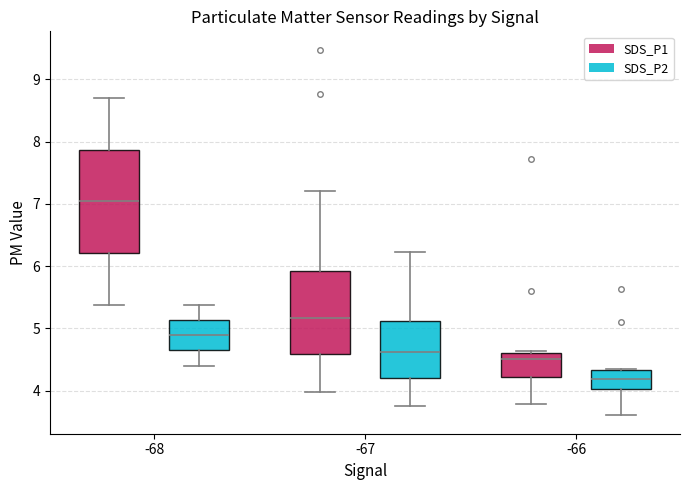

Reading left to right, read every box against the y-axis: the position of its median line, the range the box covers, and the ends of its whiskers. The values are not printed on the chart, so give them approximately, as read against the axis.

-68 (SDS_P1): median 7.0, box 6.2 to 7.9, whiskers 5.4 to 8.7
-68 (SDS_P2): median 4.9, box 4.6 to 5.1, whiskers 4.4 to 5.4
-67 (SDS_P1): median 5.2, box 4.6 to 5.9, whiskers 4.0 to 7.2
-67 (SDS_P2): median 4.6, box 4.2 to 5.1, whiskers 3.8 to 6.2
-66 (SDS_P1): median 4.5, box 4.2 to 4.6, whiskers 3.8 to 4.6
-66 (SDS_P2): median 4.2, box 4.0 to 4.3, whiskers 3.6 to 4.4